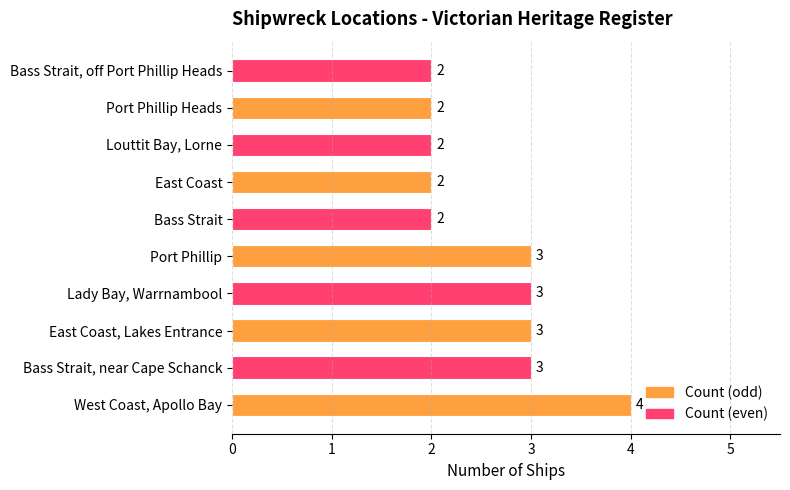

What is the difference between the second highest and minimum values?

1